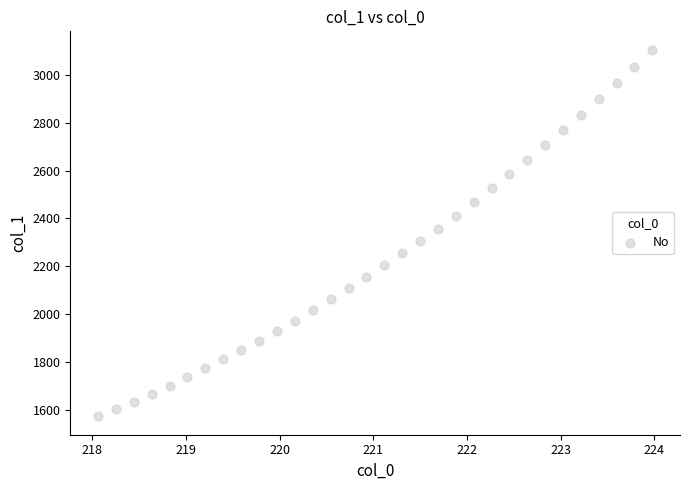

What is the range of X values (max minus min)?

5.9